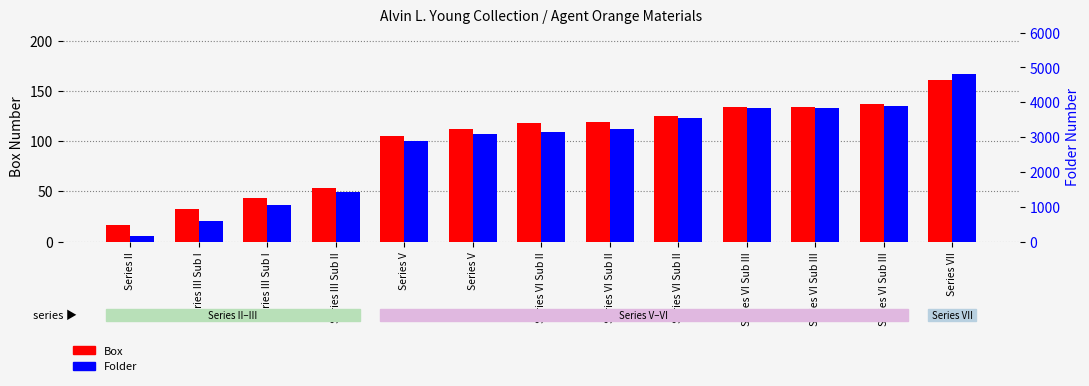

What is the sum of the Folder values at Series III Sub II and Series VI Sub III?

5238